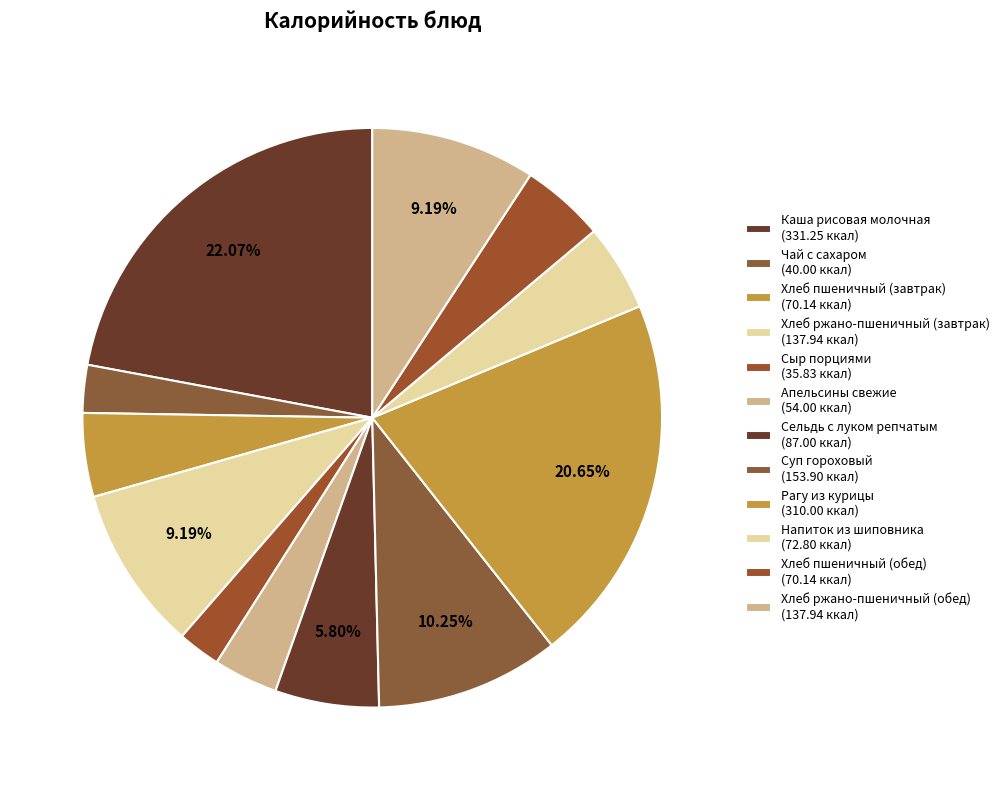

To the nearest percent, what percentage of the pie is Рагу из курицы?

21%